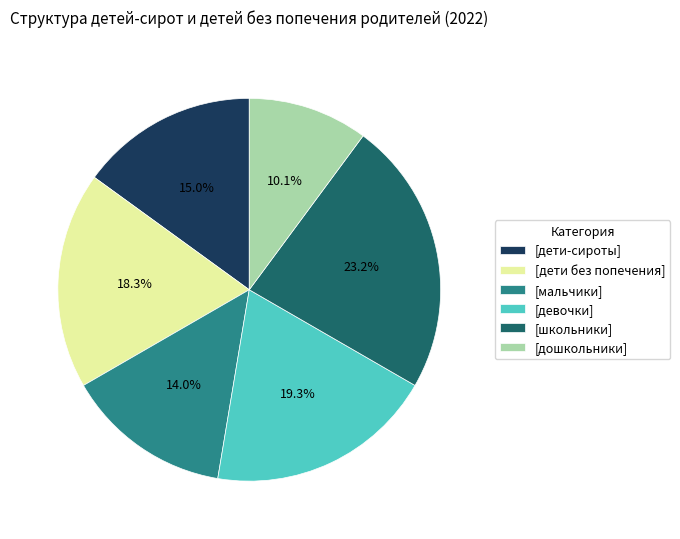

Which category has the biggest portion of the pie?

[школьники]